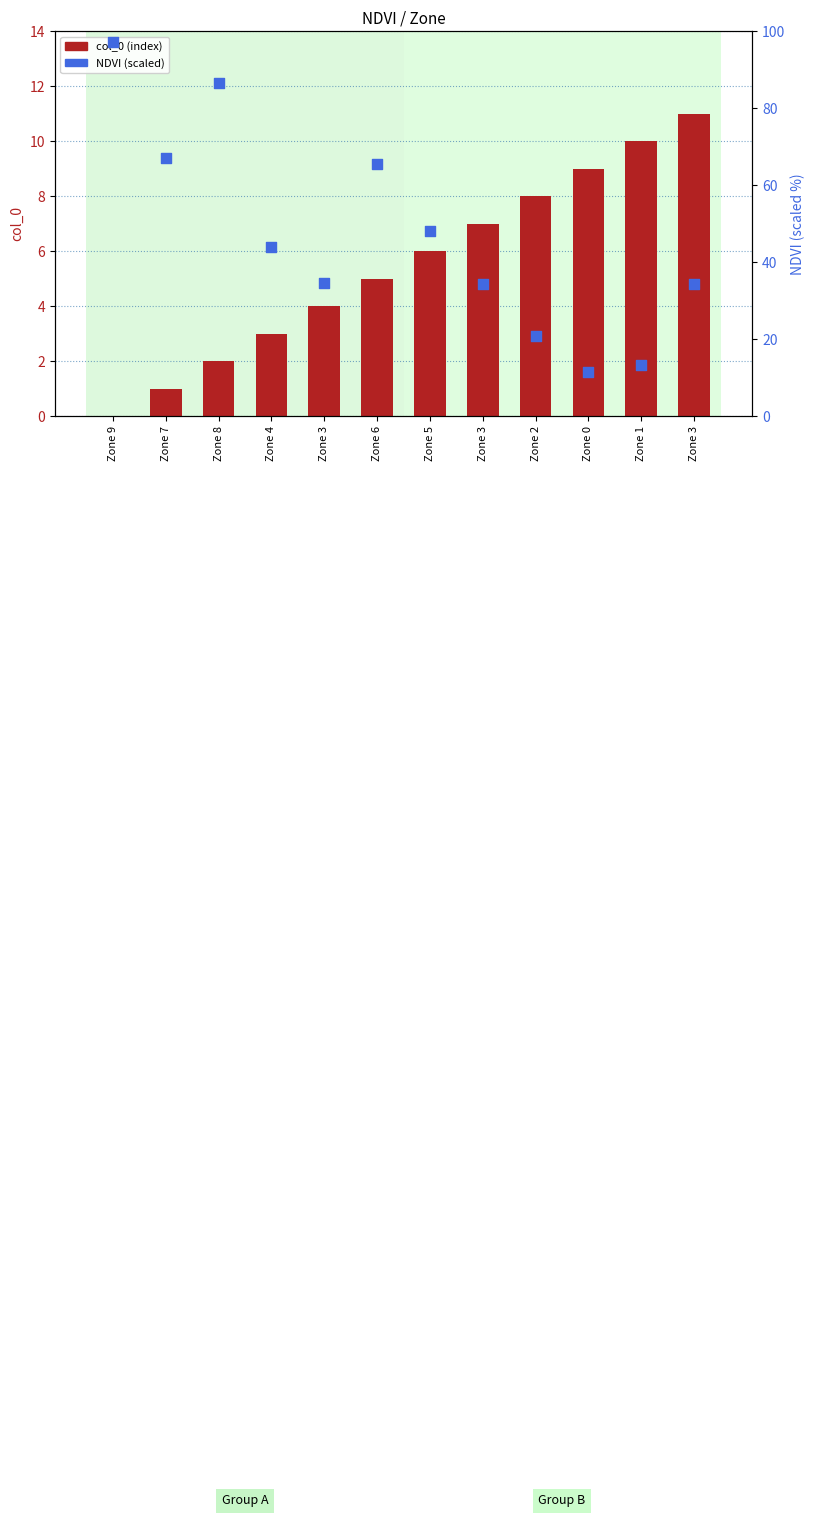

What are all the series names shown in the legend?

col_0, NDVI